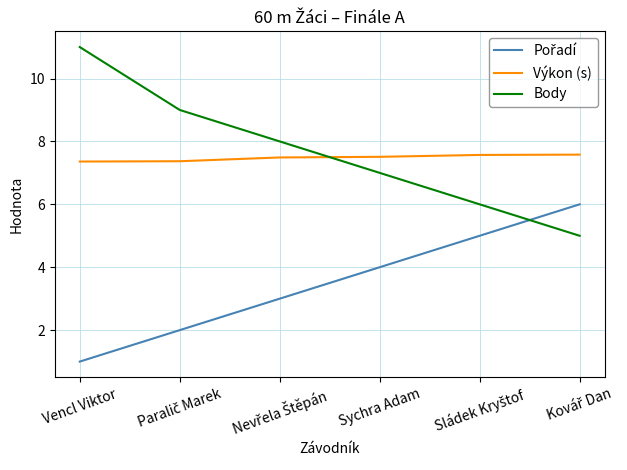

True or false: Výkon (s) and Body cross at least once.

True